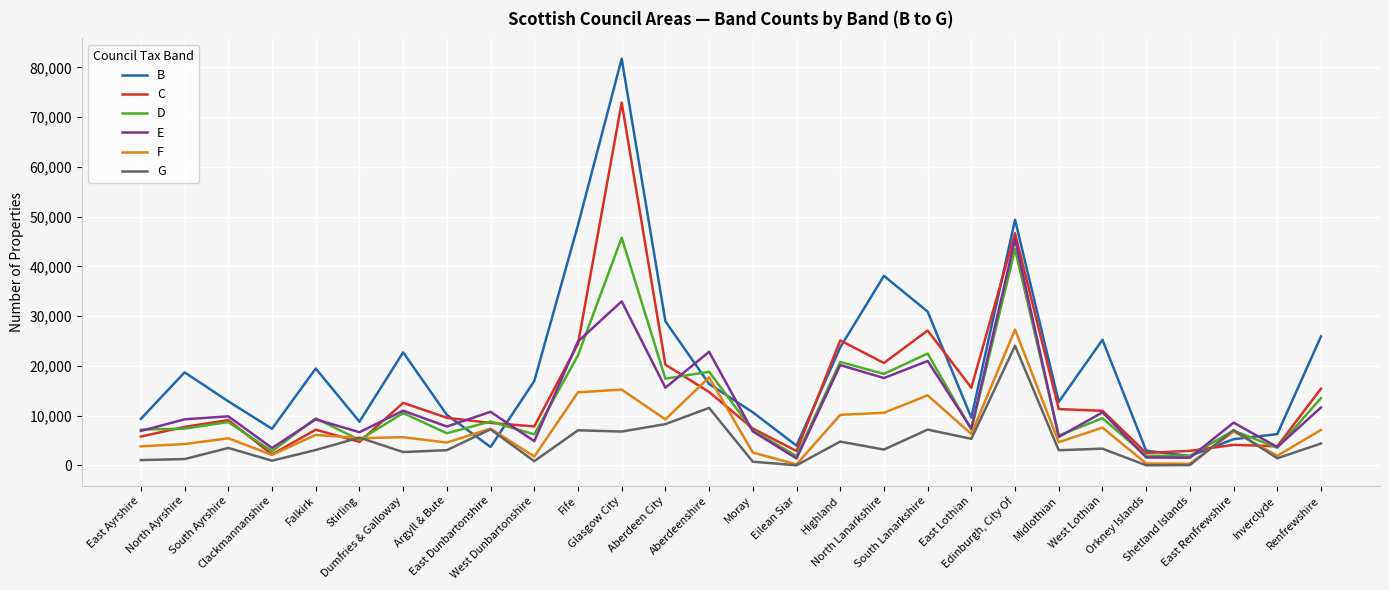

How many lines are shown in the chart?

6